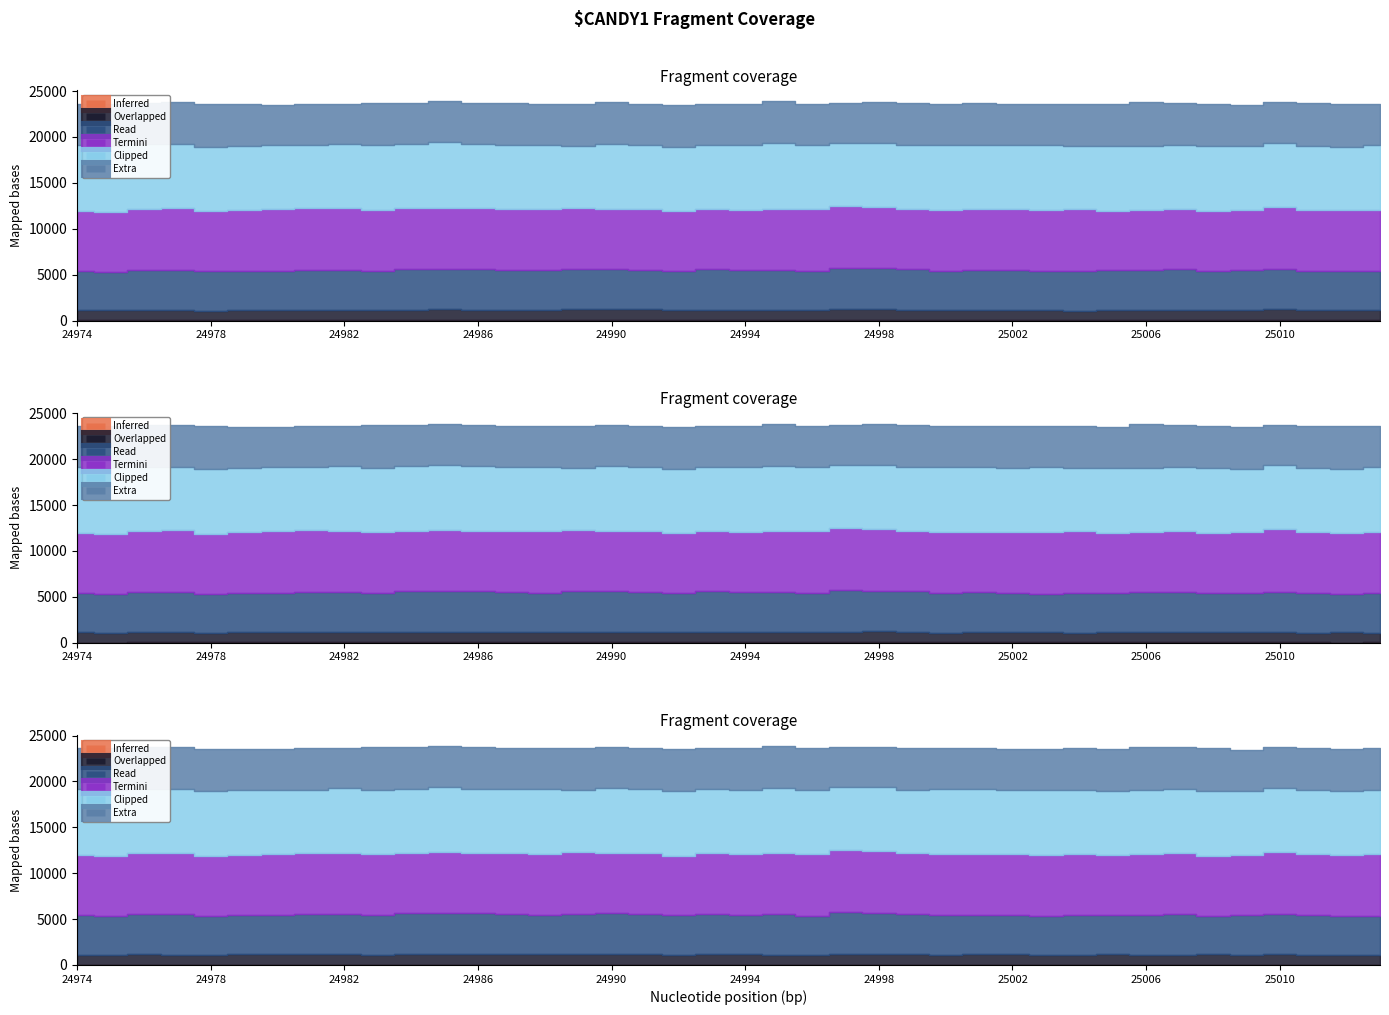

How many lines are shown in the chart?

6